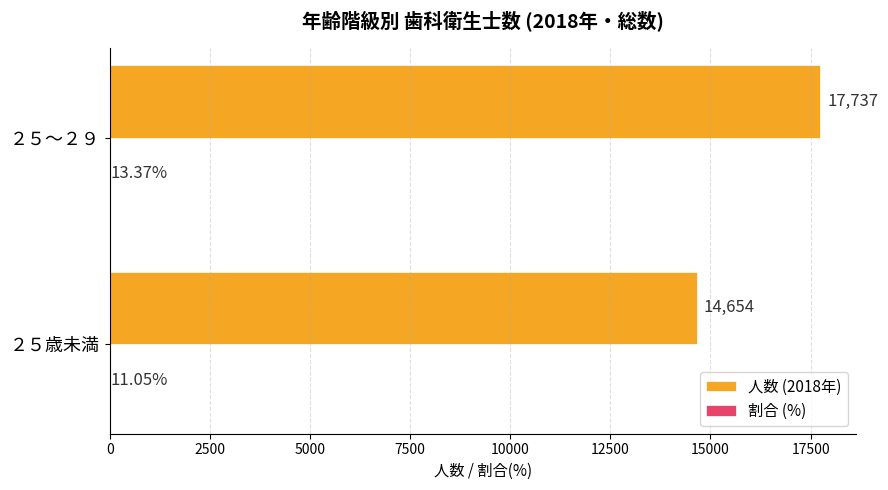

Which series changed the most between ２５歳未満 and ２５～２９?

人数 (2018年)